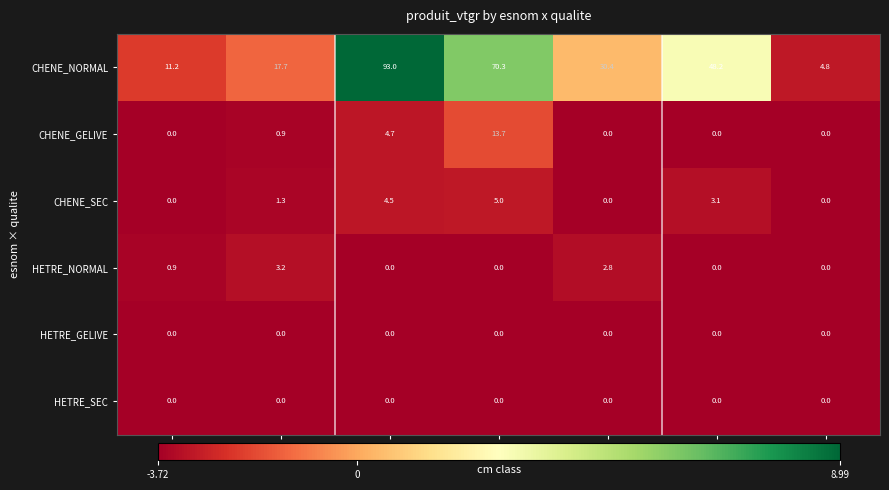

Where is CHENE_GELIVE nearest to the value 6?

6